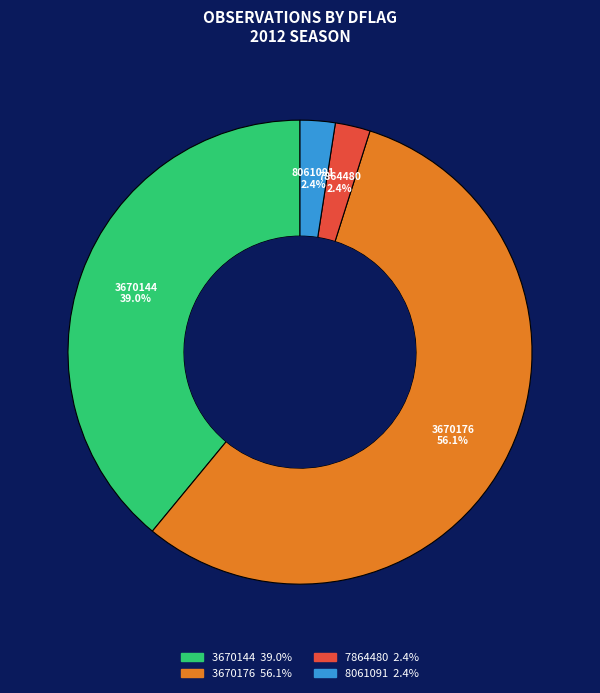

Which slice represents more than half of the pie?

3670176